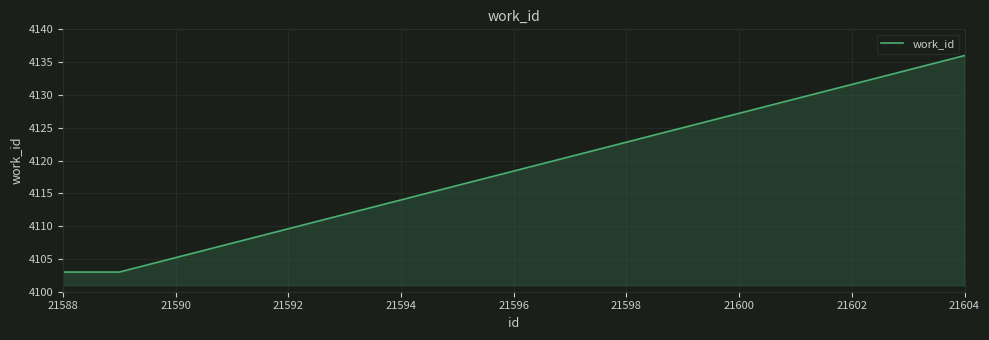

What is the maximum value shown in the chart?

4136